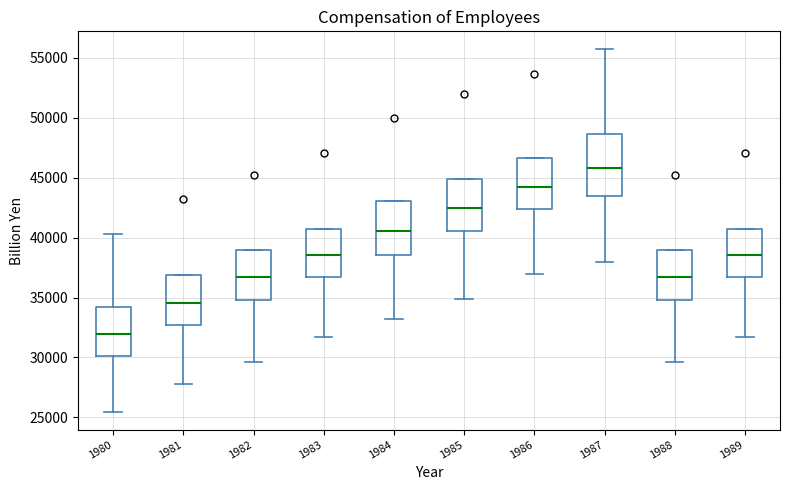

Which box is the tallest, from its lower edge to its upper edge?

1987